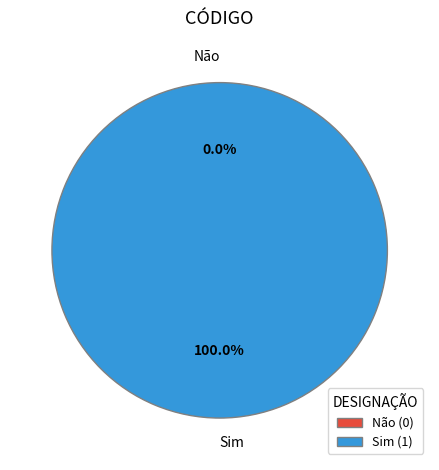

To the nearest percent, what is the average slice percentage?

50%